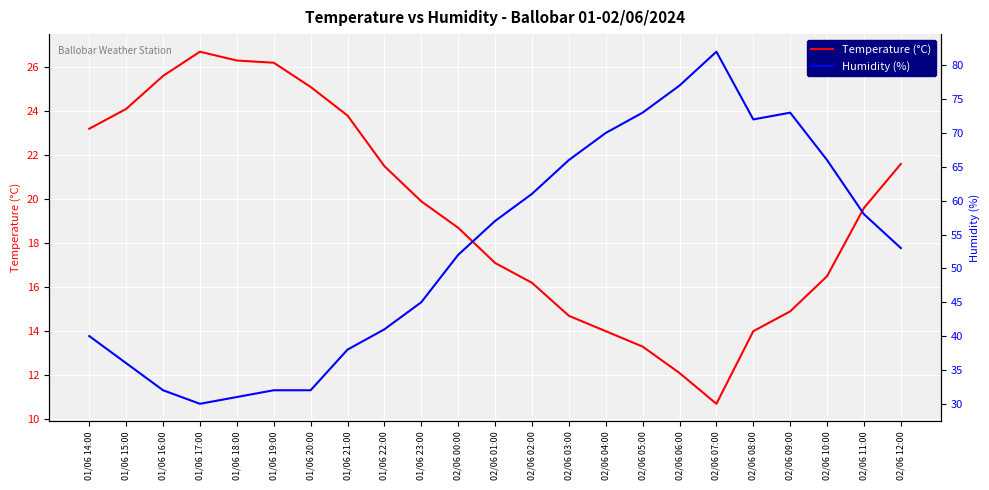

Rank the series by their average value, from lowest to highest.

Temperature (°C), Humidity (%)